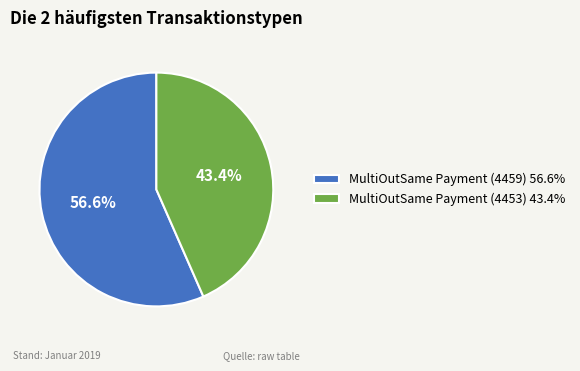

Between MultiOutSame Payment (4459) 56.6% and MultiOutSame Payment (4453) 43.4%, which is larger?

MultiOutSame Payment (4459) 56.6%